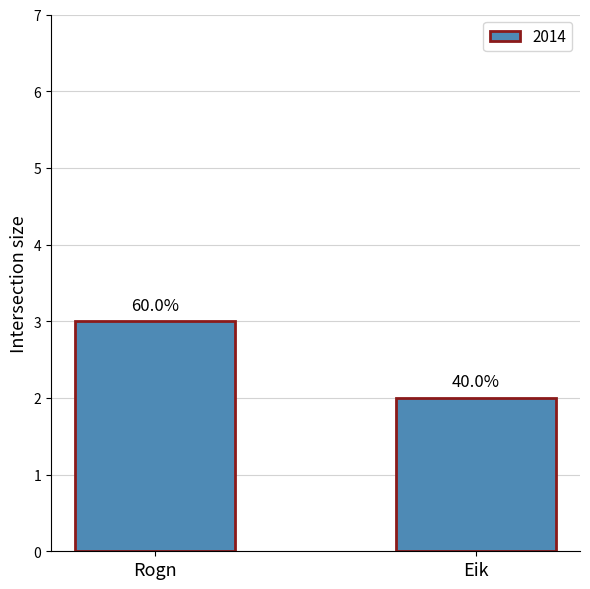

Which label corresponds to the smallest value in the chart?

Eik